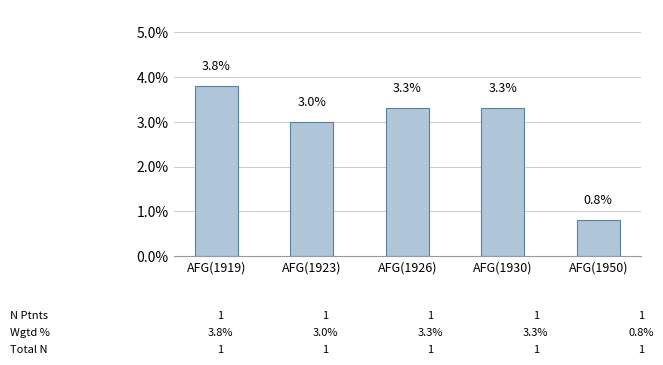

What is the change in value from AFG(1919) to AFG(1950)?

-3.0